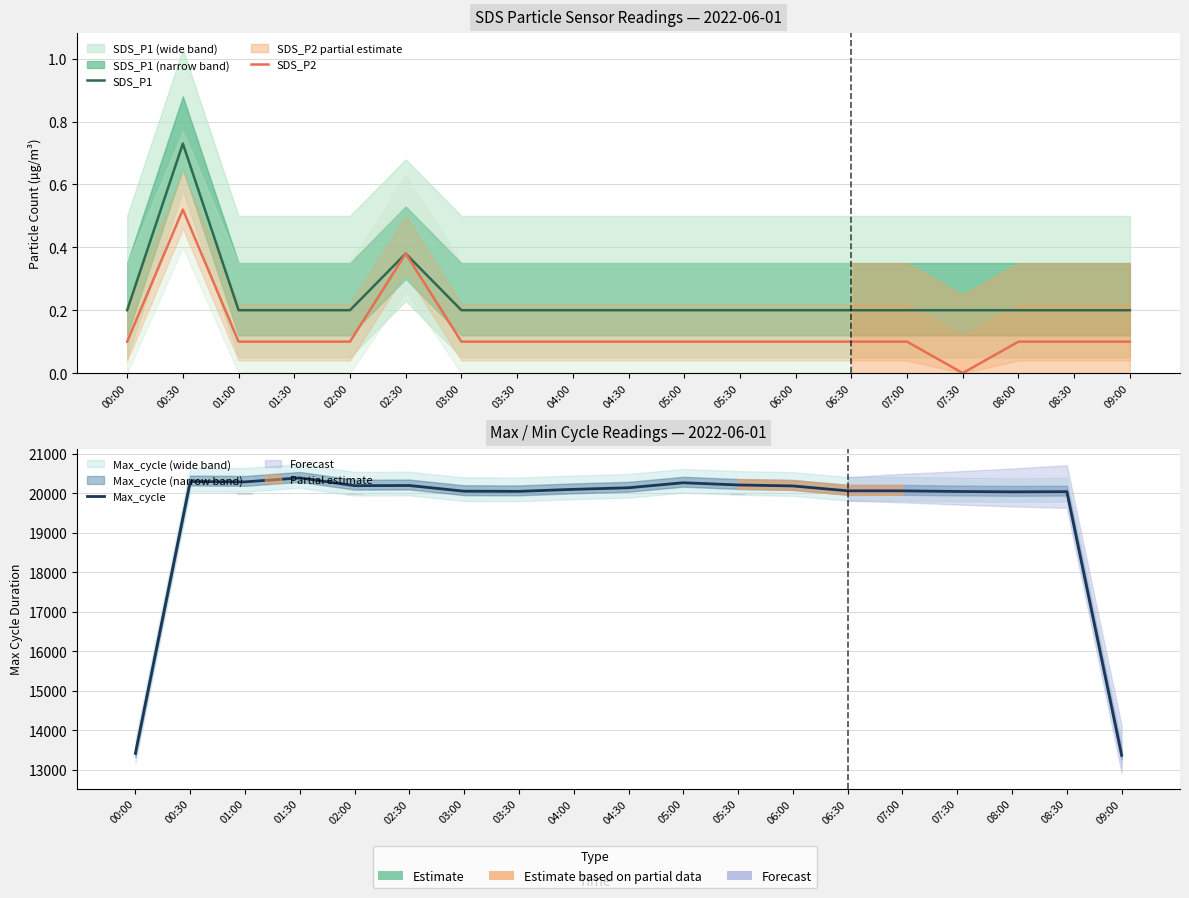

At how many categories does at least one series exceed 6041?

19